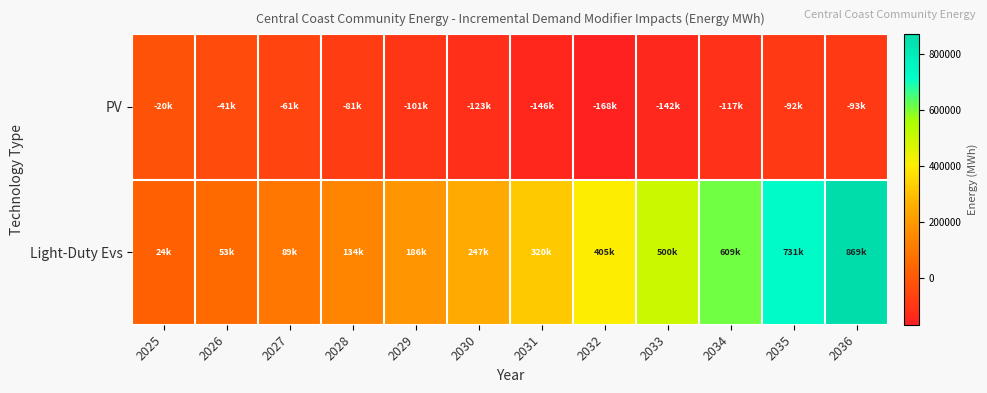

Between 2025 and 2026, which series saw the biggest shift?

Light-Duty Evs